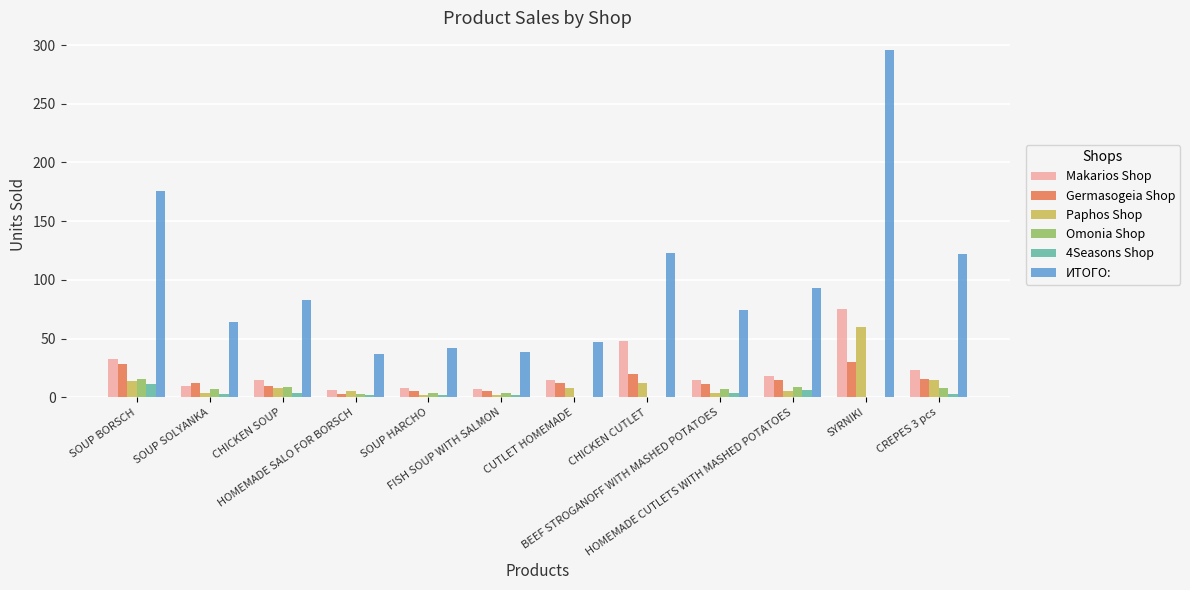

Are the bars horizontal?

No